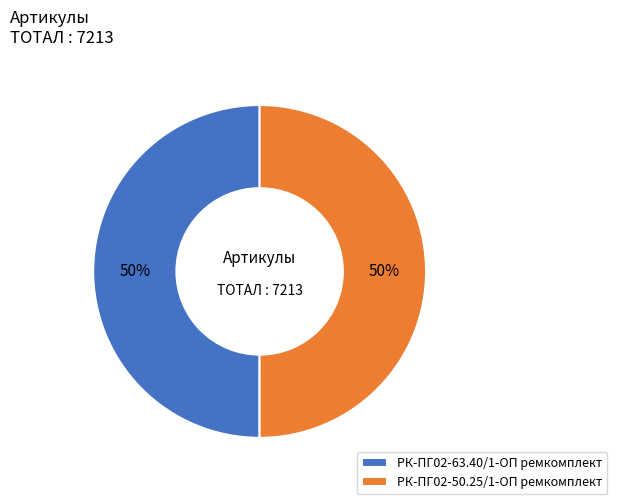

To the nearest percent, what is the average slice percentage?

50%